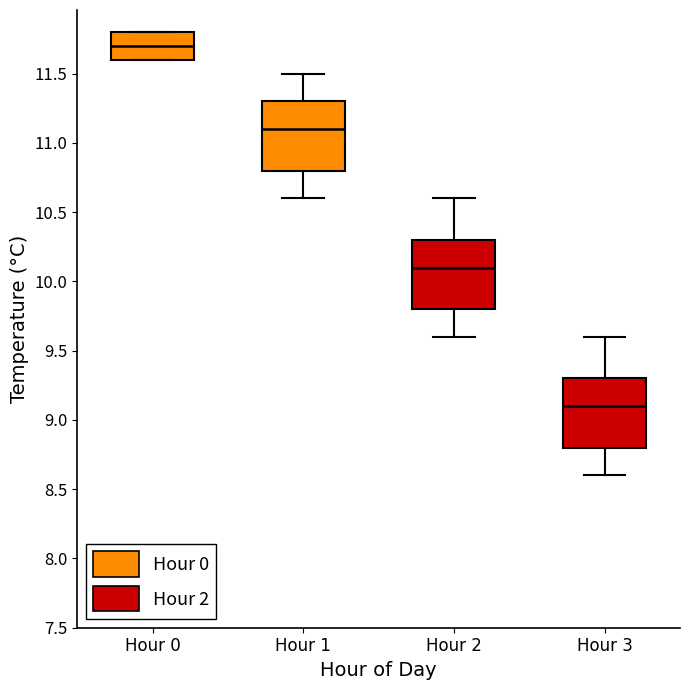

Reading left to right, transcribe this box plot: for each box, give where its median line is, the range the box spans, and where its two whiskers end, as read against the y-axis. The values are not printed on the chart, so give them approximately, as read against the axis.

Hour 0: median 11.7, box 11.6 to 11.8, whiskers 11.6 to 11.8
Hour 1: median 11.1, box 10.8 to 11.3, whiskers 10.6 to 11.5
Hour 2: median 10.1, box 9.8 to 10.3, whiskers 9.6 to 10.6
Hour 3: median 9.1, box 8.8 to 9.3, whiskers 8.6 to 9.6